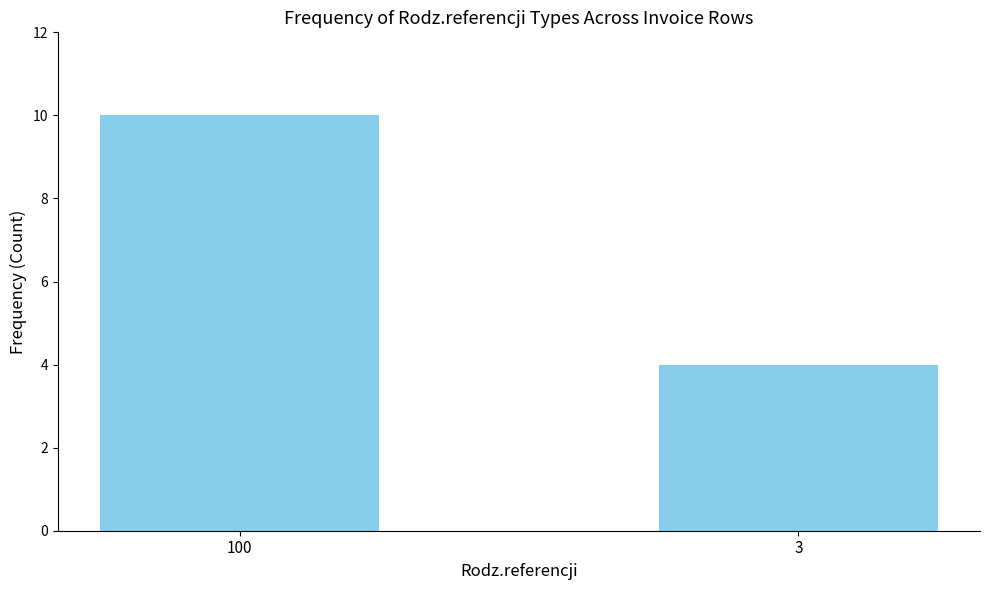

Reading left to right, transcribe all the data shown in this chart.

10	4